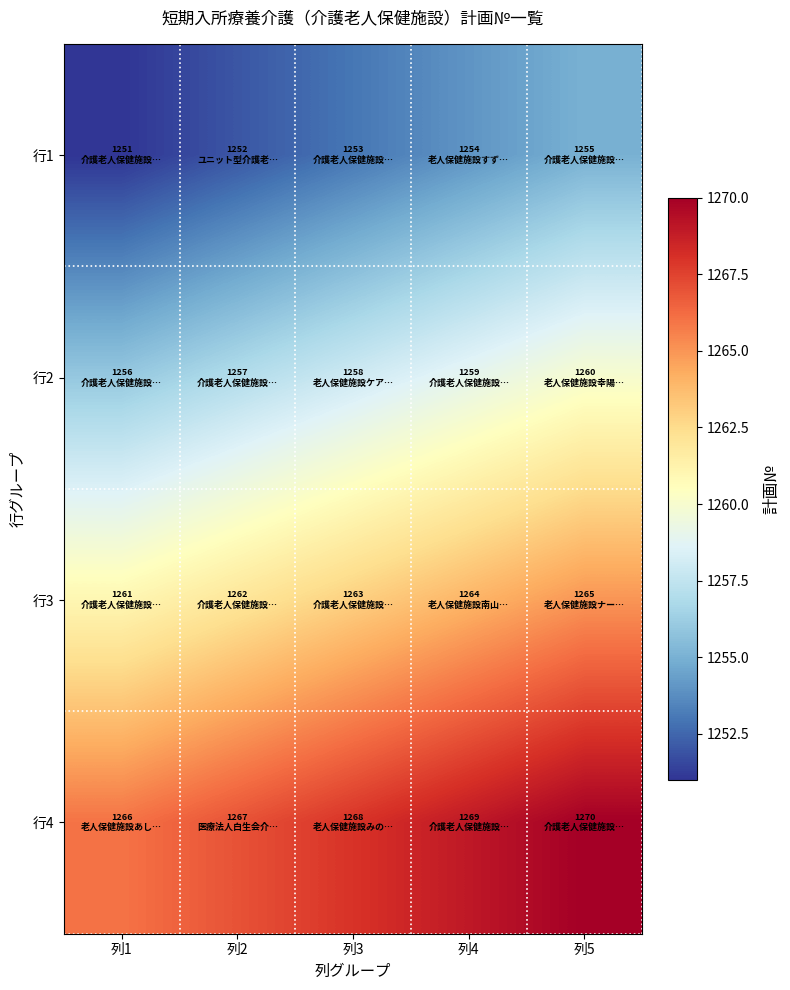

Between 列3 and 列4, which is larger?

列4